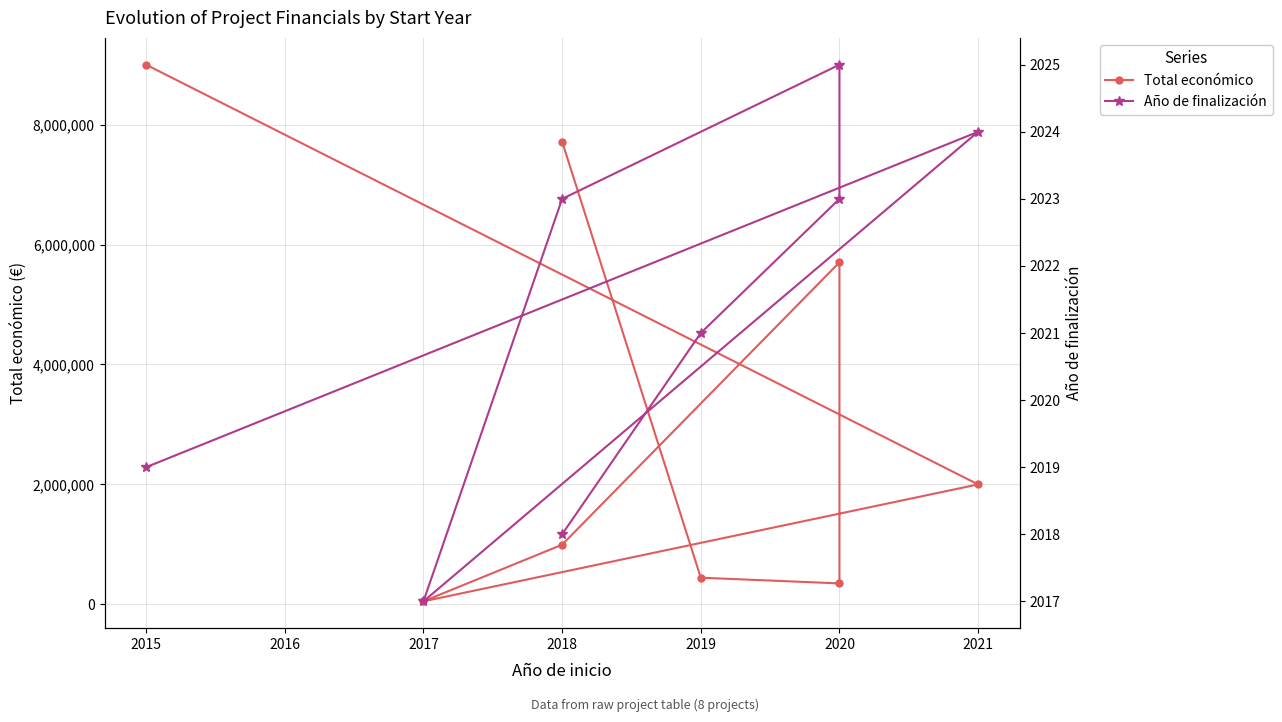

Which series has the widest spread of values?

Total económico